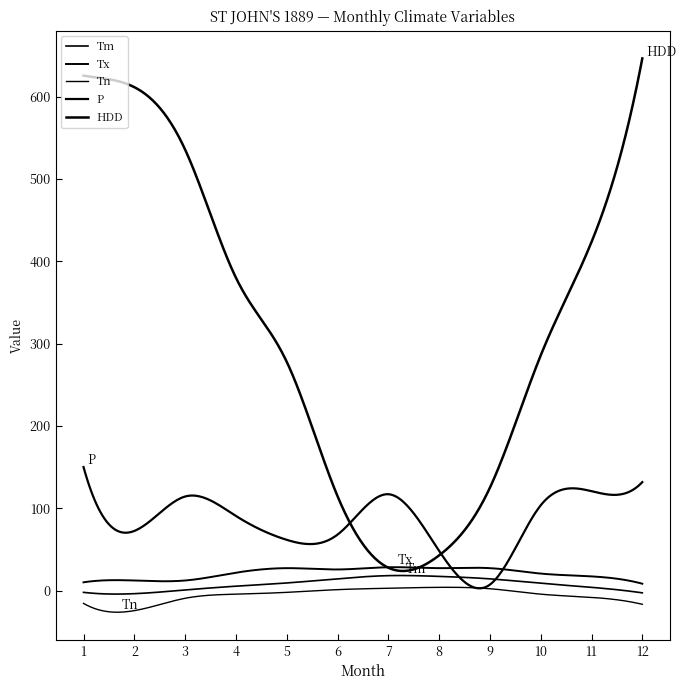

What is the value of the P point at the 2nd from the left?

72.4